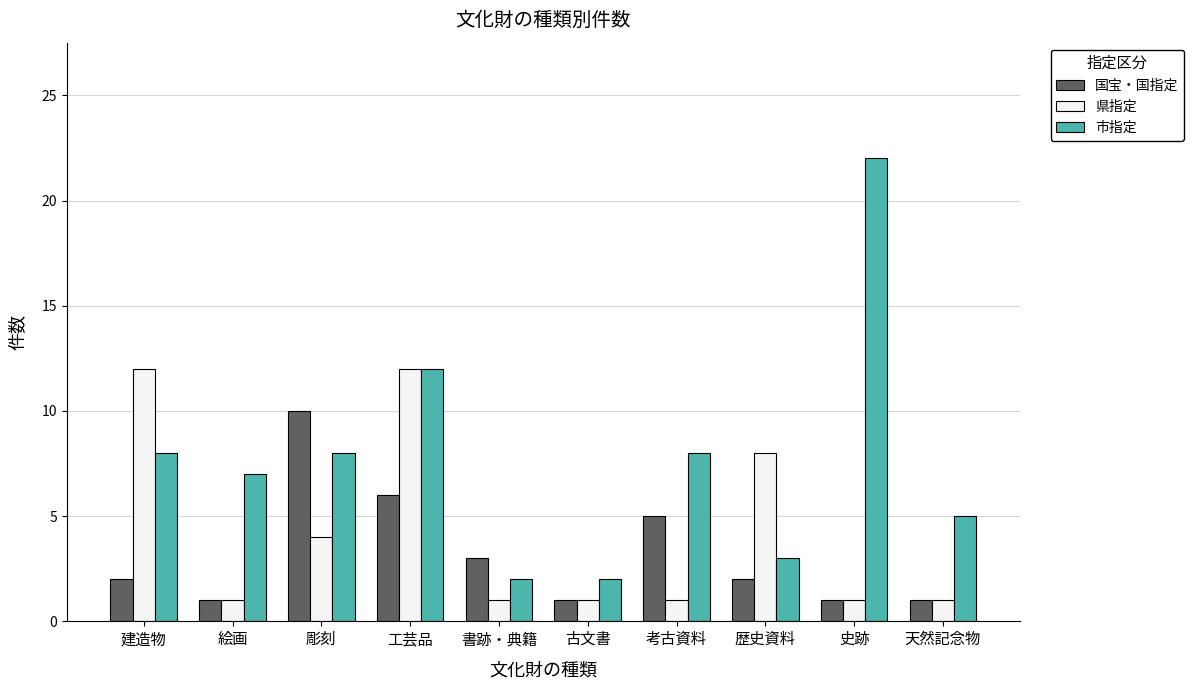

What is the total value across all series at 彫刻?

22